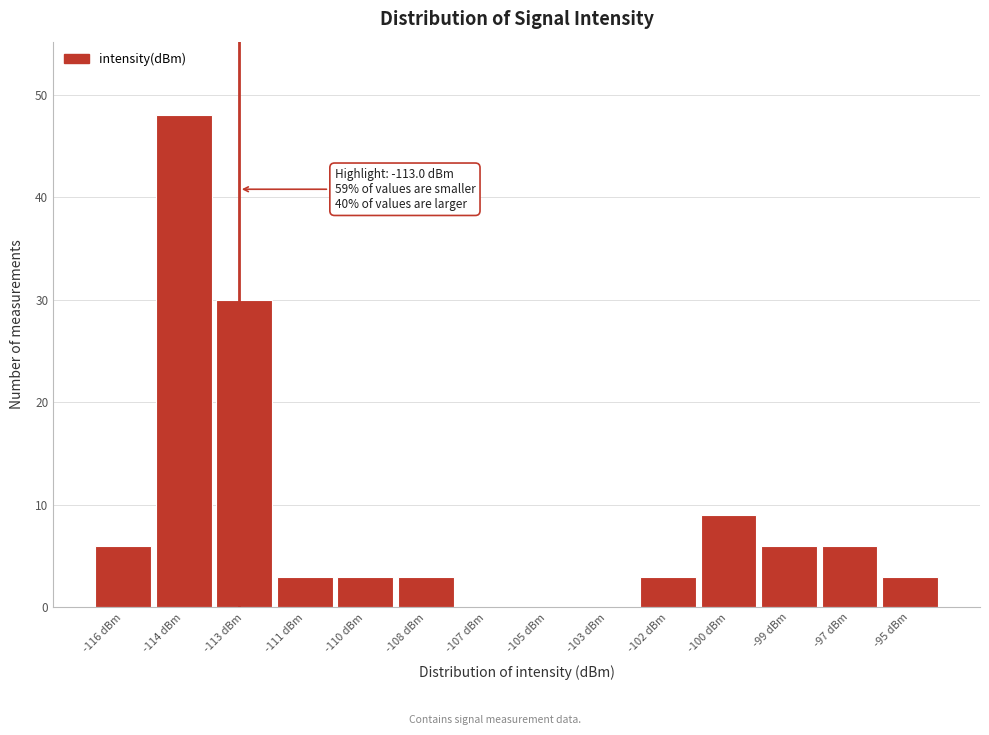

Reading left to right, transcribe all the data shown in this chart.

-116 dBm=6	-114 dBm=48	-113 dBm=30	-111 dBm=3	-110 dBm=3	-108 dBm=3	-107 dBm=0	-105 dBm=0	-103 dBm=0	-102 dBm=3	-100 dBm=9	-99 dBm=6	-97 dBm=6	-95 dBm=3